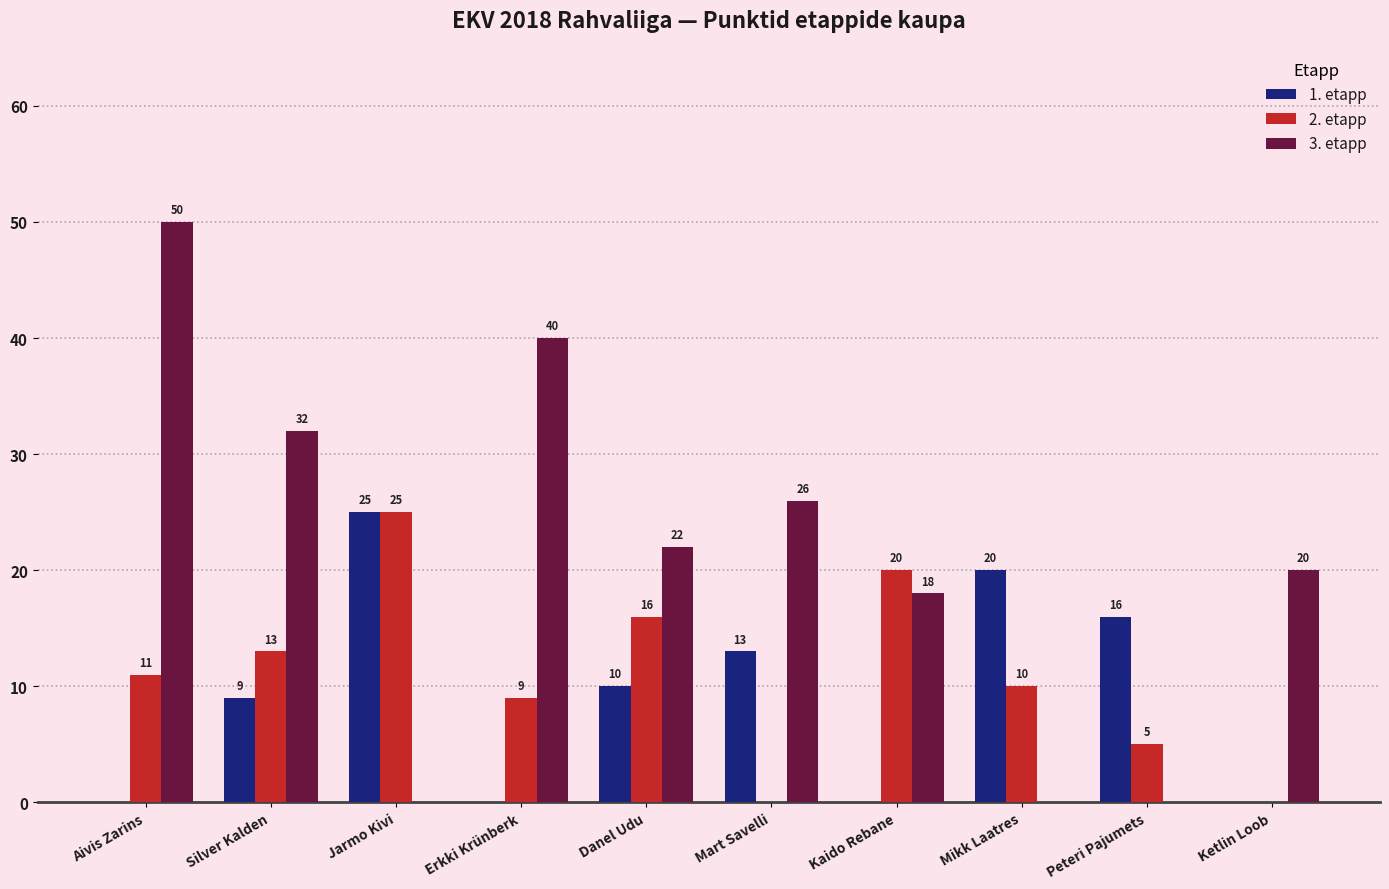

At which category is the sum across all series the highest?

Aivis Zarins